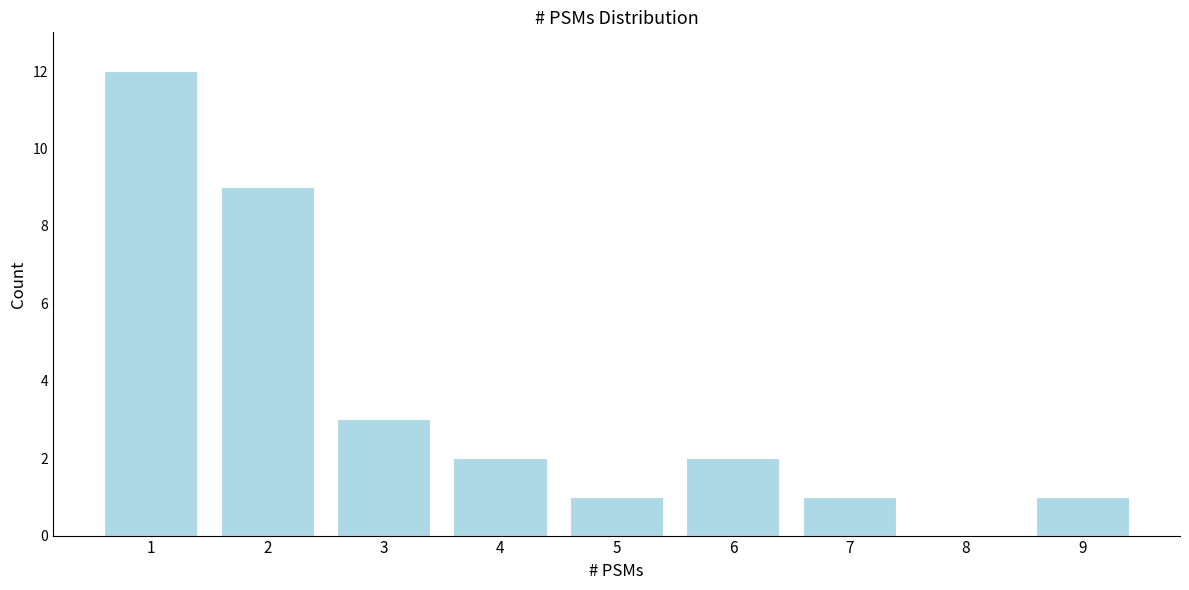

Reading right to left, what are all the values shown in this chart?

9=1	8=0	7=1	6=2	5=1	4=2	3=3	2=9	1=12